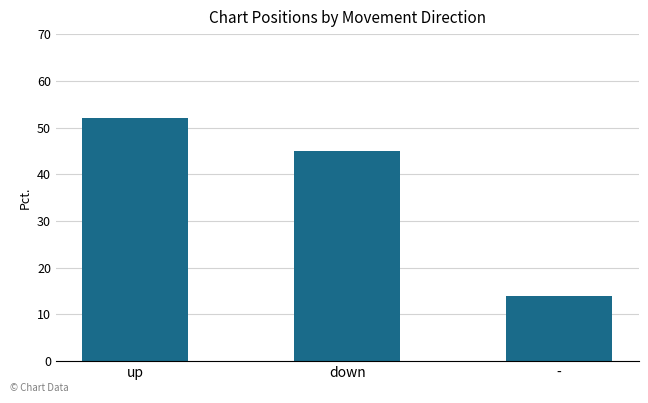

What is the label of the 3rd bar from the left?

-